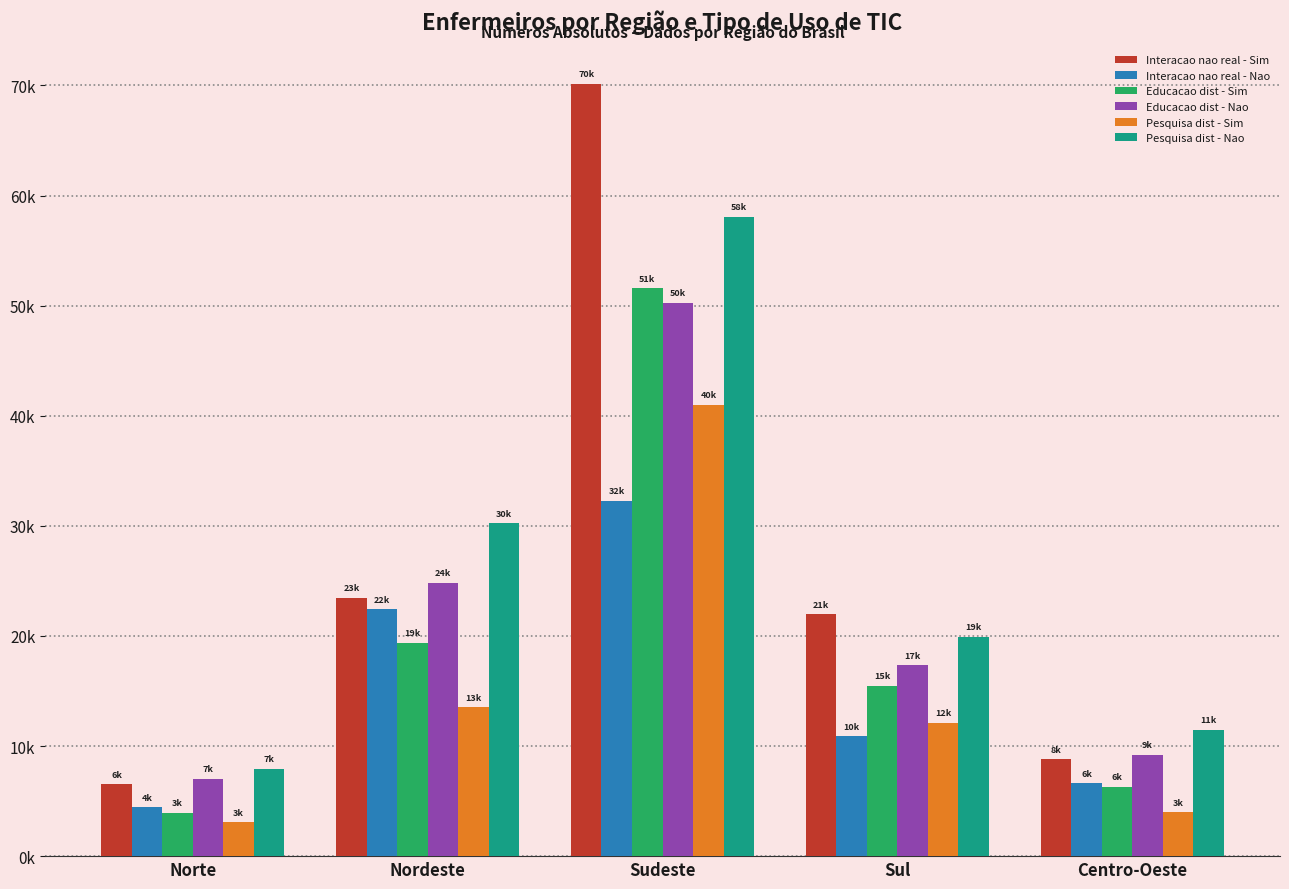

Where is Educacao dist - Sim nearest to the value 27759?

Nordeste